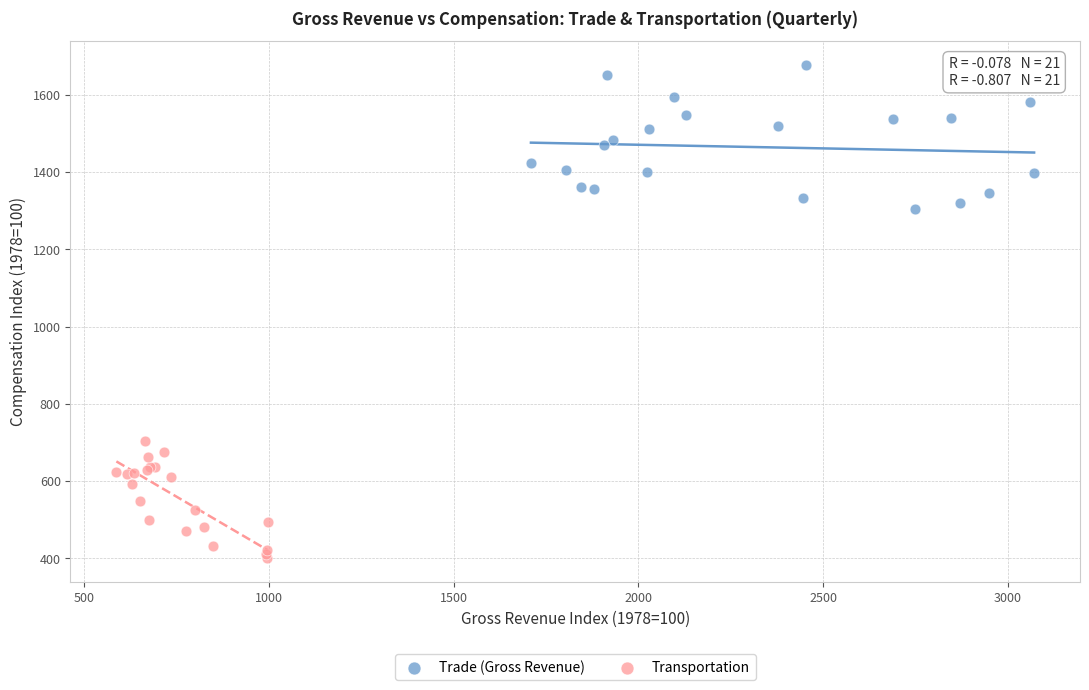

What are all the series names shown in the legend?

Trade (Gross Revenue), Transportation